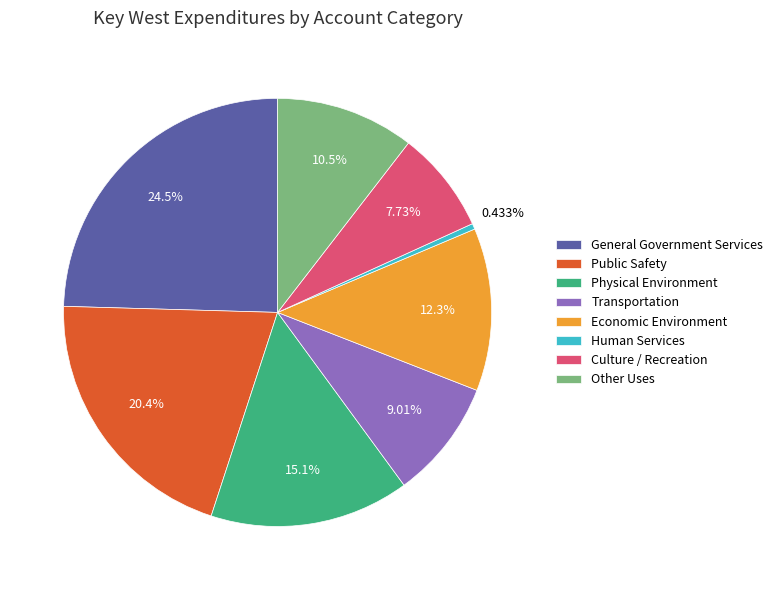

Count the number of slices in the pie.

8